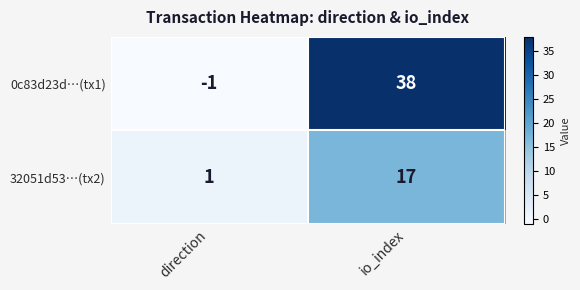

What is the greatest value displayed?

38